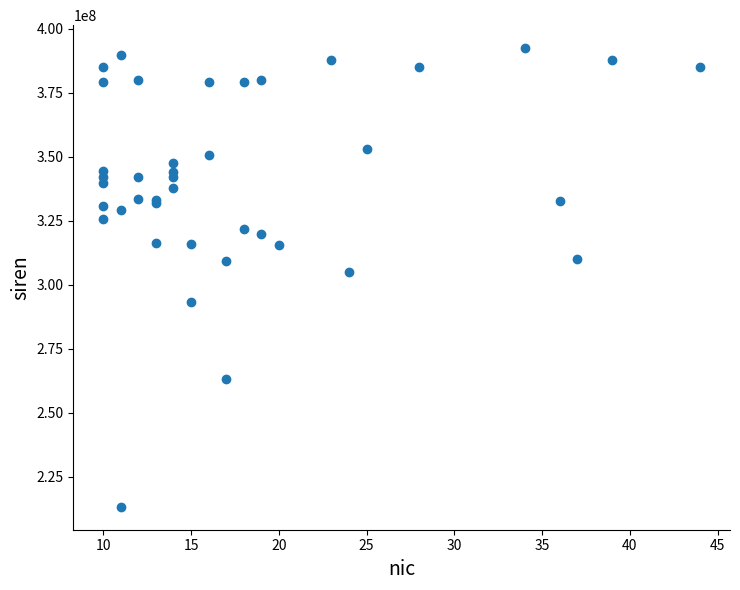

What Y value in the scatter plot is closest to 302874119?

305030660